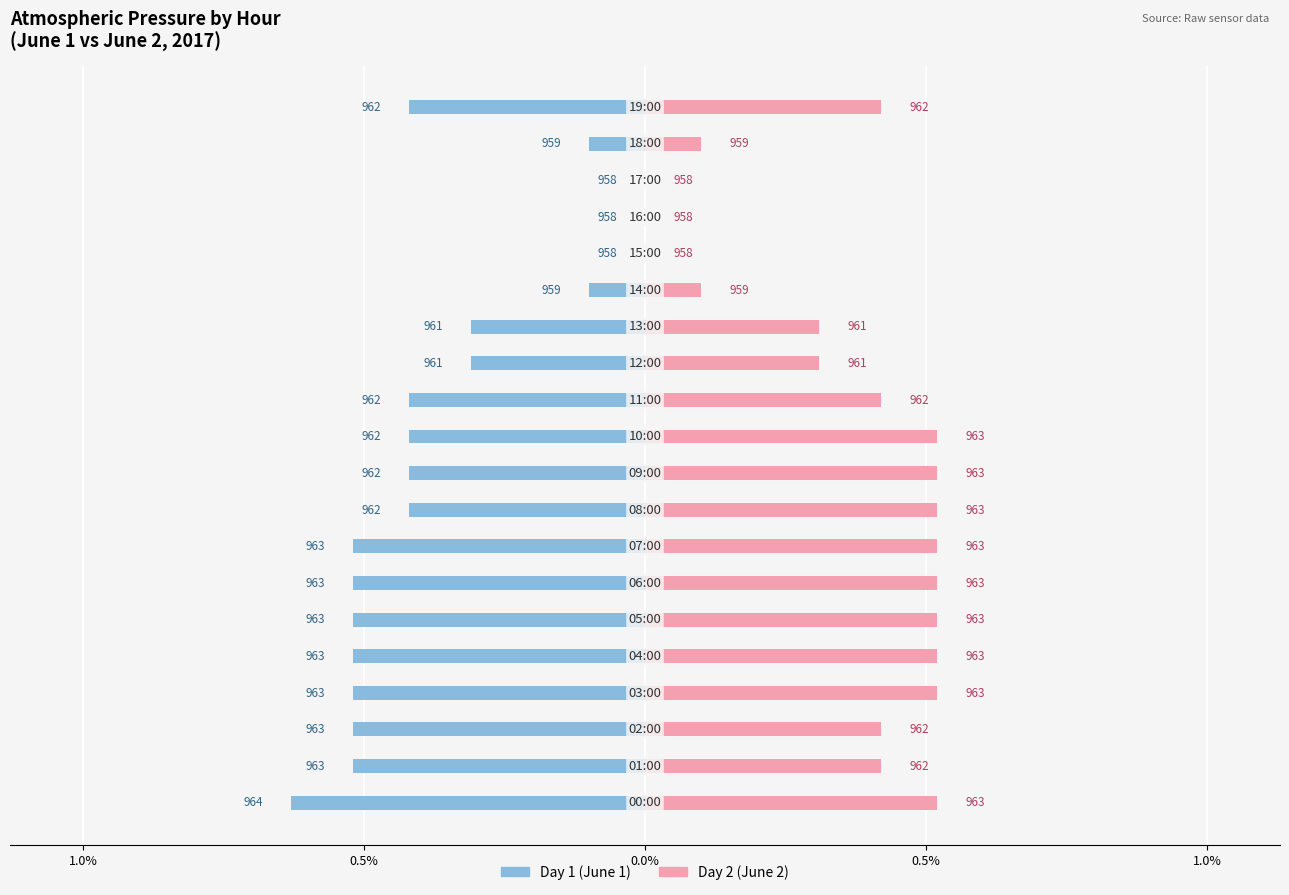

How many bars are there in total?

40